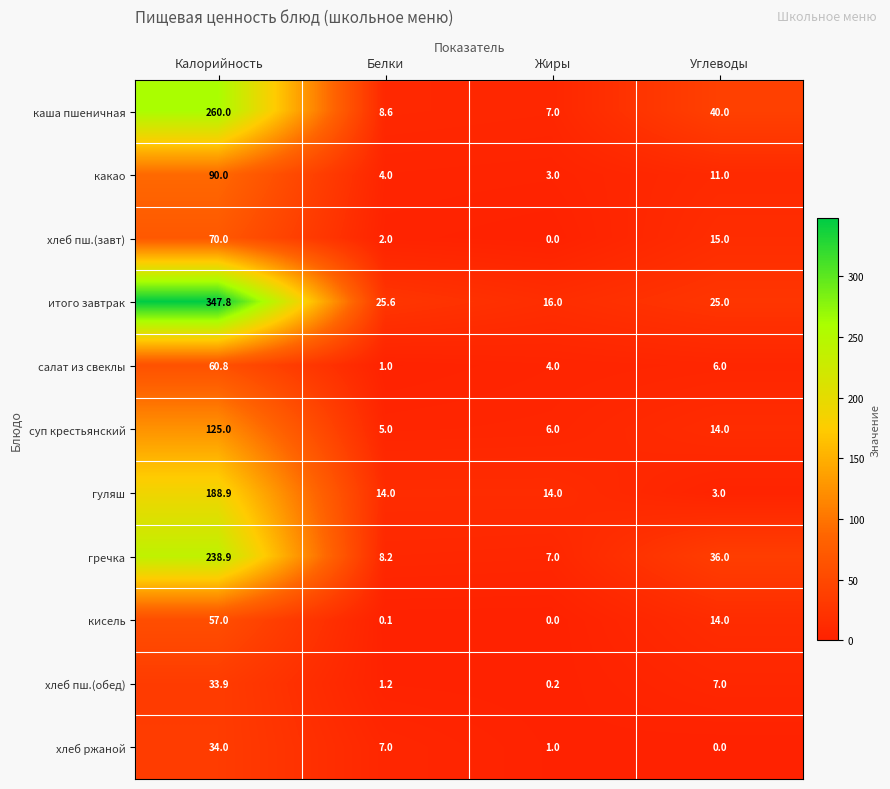

What is the difference between the maximum and second lowest values in the хлеб пш.(обед) series?

32.7